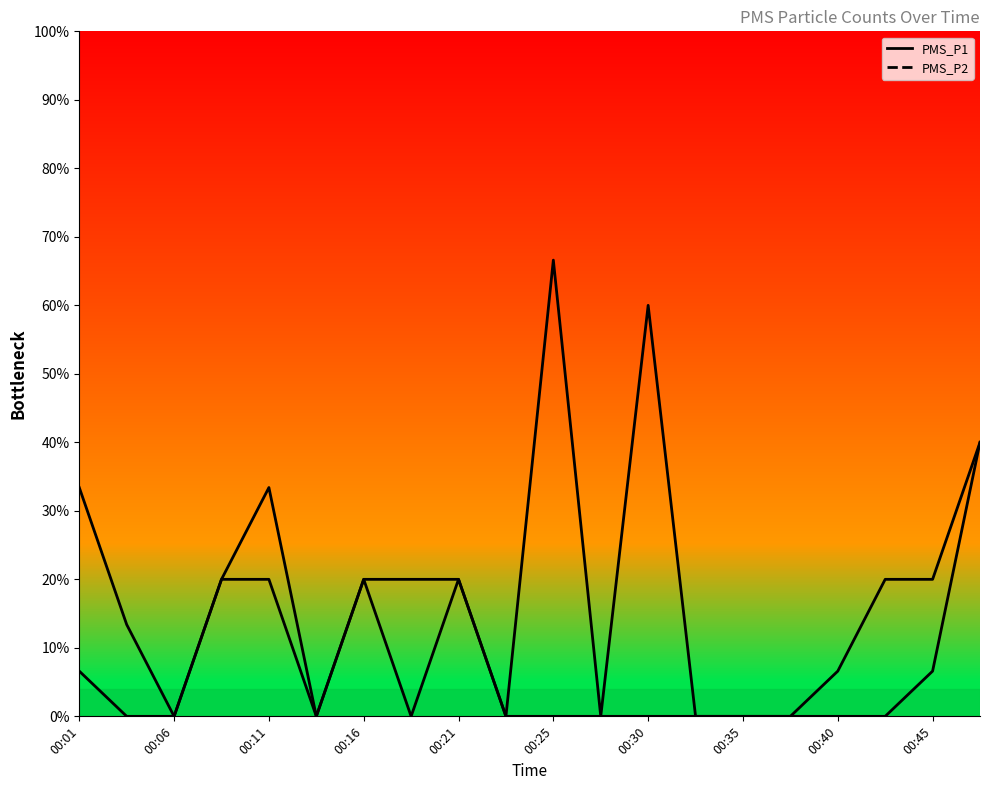

Rank the series by their maximum value, from lowest to highest.

PMS_P2, PMS_P1